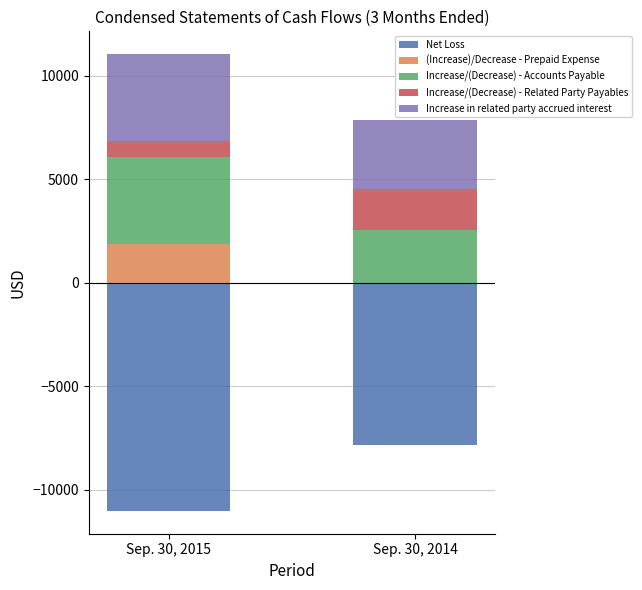

Reading left to right, extract all data points from this chart.

Net Loss: -11032	-7858
(Increase)/Decrease - Prepaid Expense: 1875	0
Increase/(Decrease) - Accounts Payable: 4201	2550
Increase/(Decrease) - Related Party Payables: 775	1974
Increase in related party accrued interest: 4181	3334